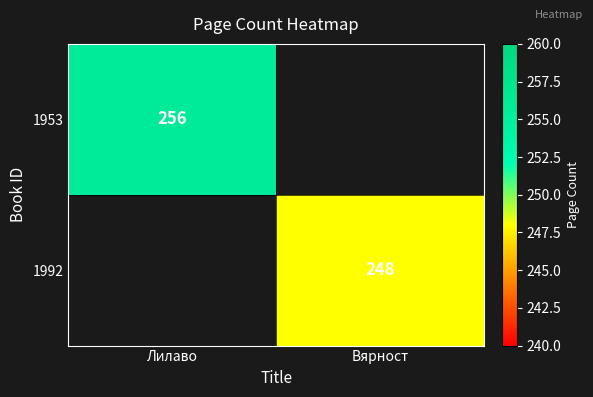

Between Вярност and Лилаво, which is larger?

Лилаво